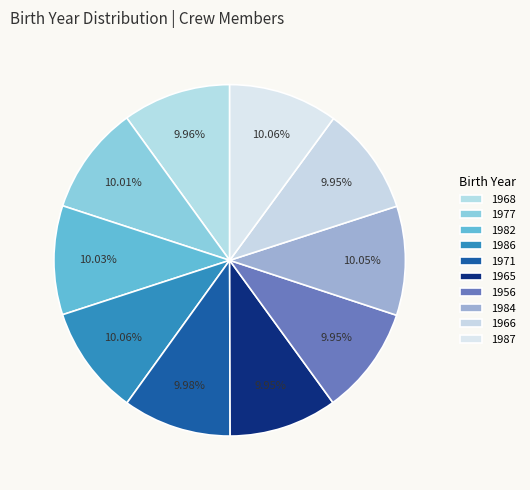

Rank the categories by value from highest to lowest.

1987, 1986, 1984, 1982, 1977, 1971, 1968, 1966, 1965, 1956